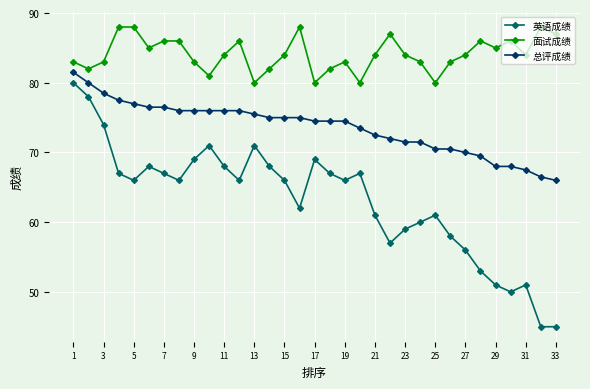

What is the minimum value shown in the chart?

45.0